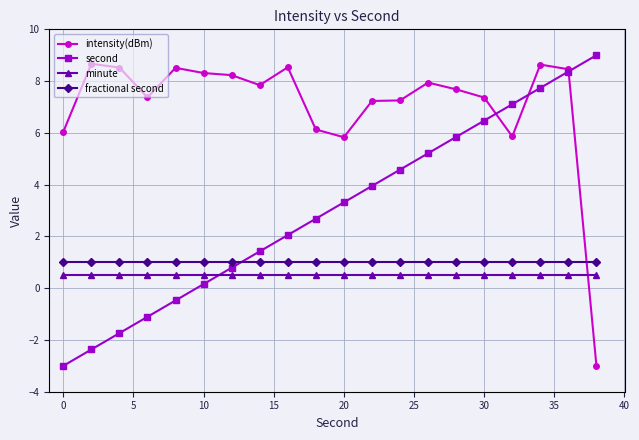

At how many categories does at least one series exceed 0?

20